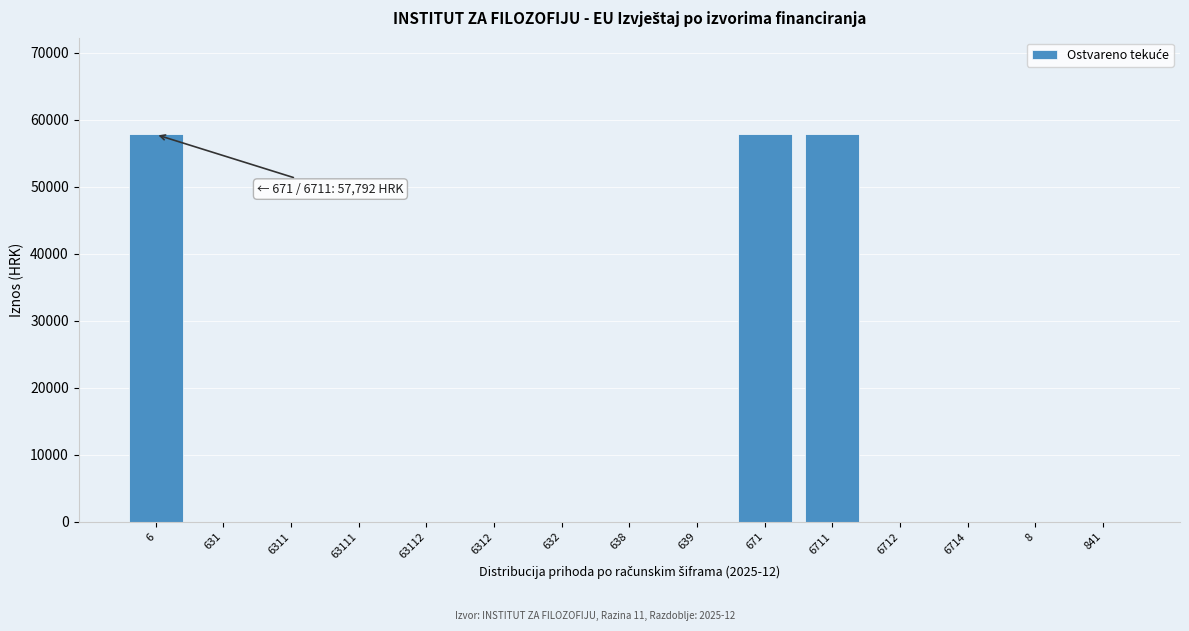

Reading left to right, what are all the values shown in this chart?

6=57792	631=0	6311=0	63111=0	63112=0	6312=0	632=0	638=0	639=0	671=57792	6711=57792	6712=0	6714=0	8=0	841=0